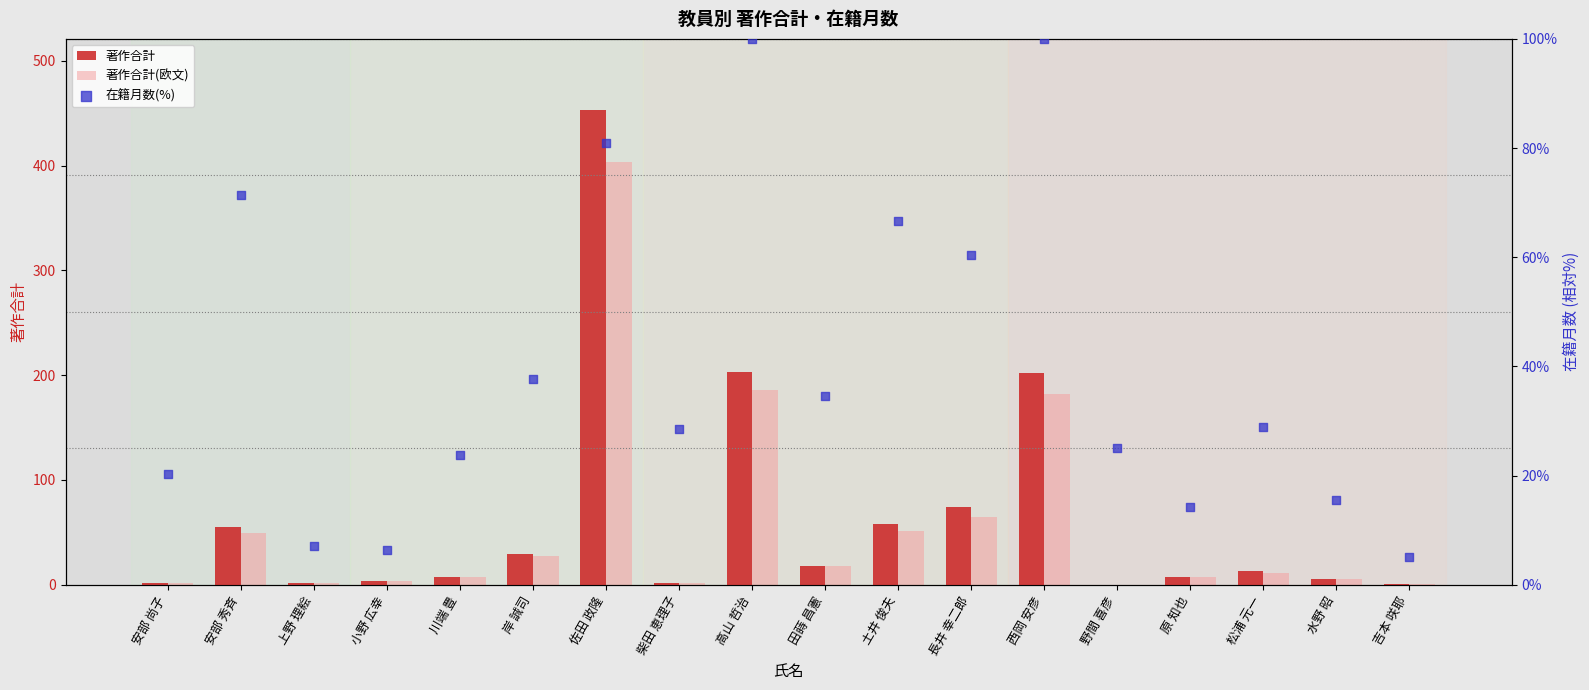

At which category is the sum across all series the highest?

佐田 政隆